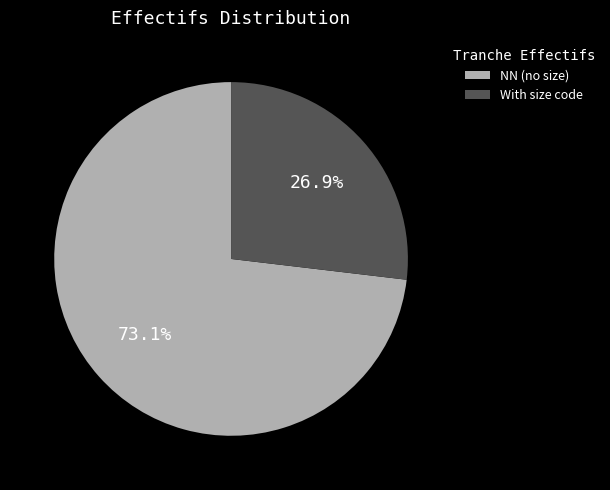

What is the largest slice in the pie chart?

NN (no size)